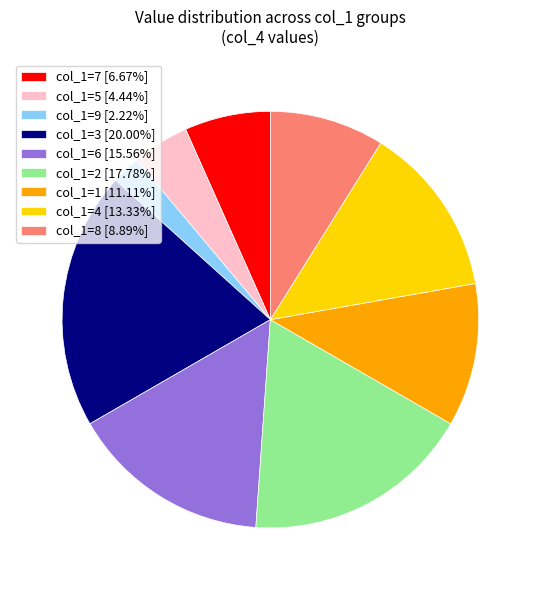

Is there any slice that represents more than half of the pie?

No